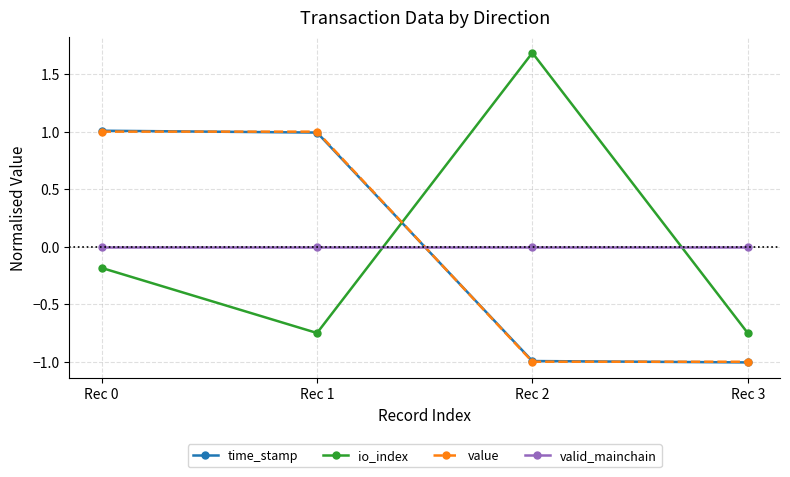

Which category has the highest value across all series?

Rec 2